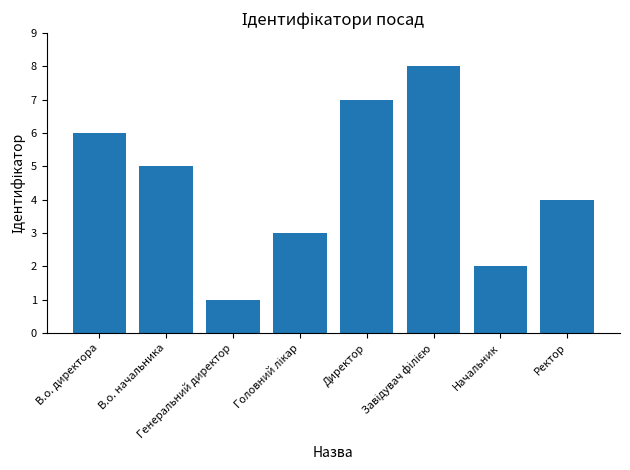

What is the value of the 4th bar from the left?

3